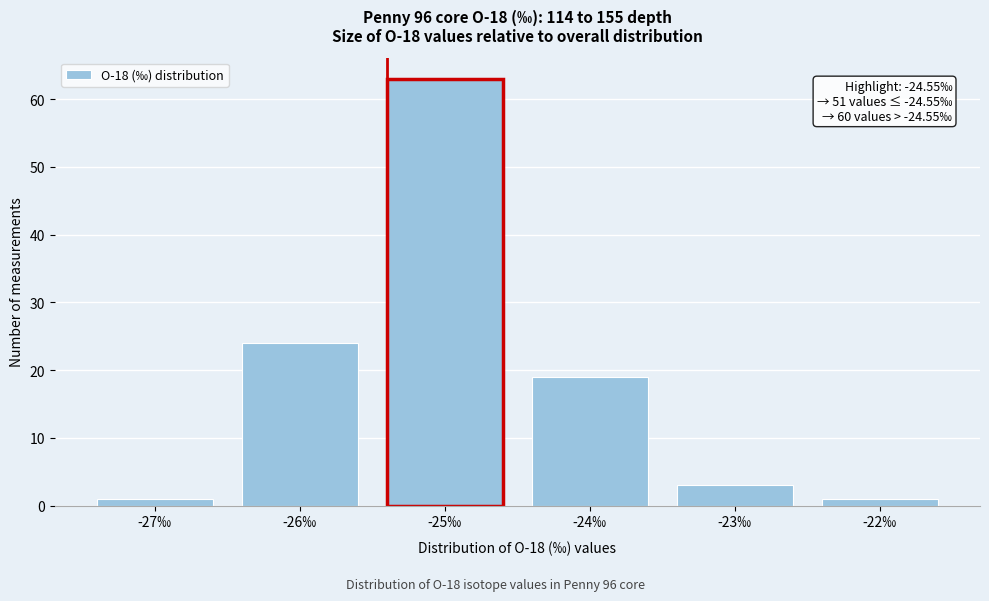

Reading left to right, list all the values displayed in this chart.

1	24	63	19	3	1